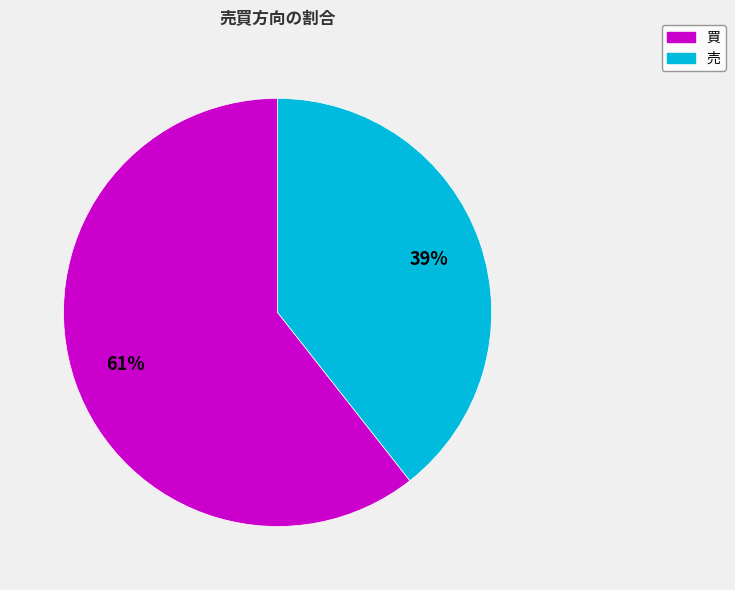

Which slice is the smallest?

売